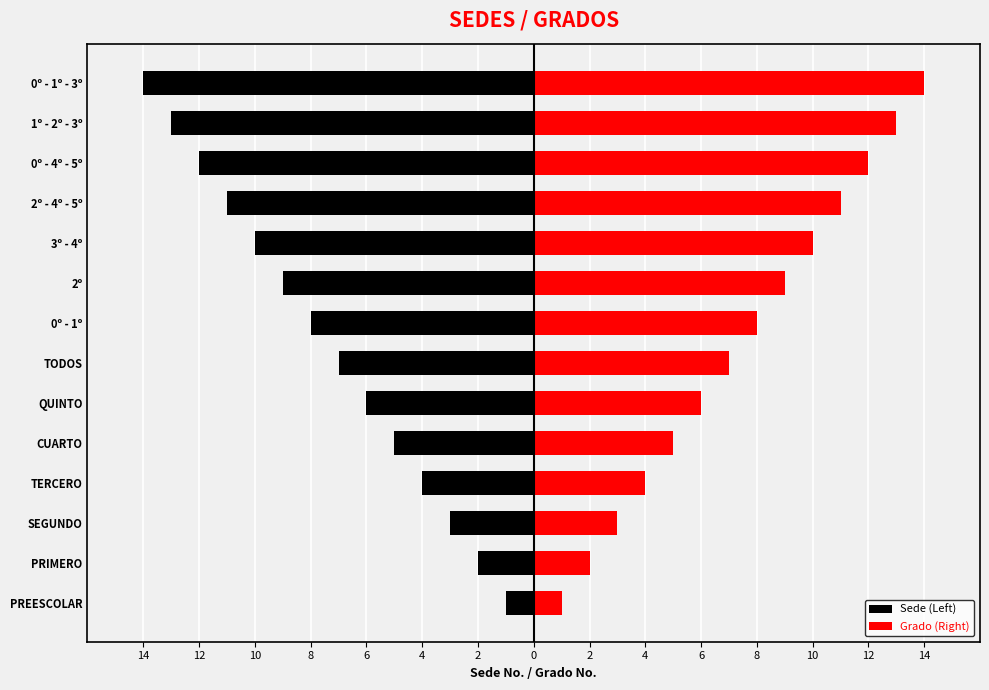

What is the average value of the Sede (Left) series?

-8